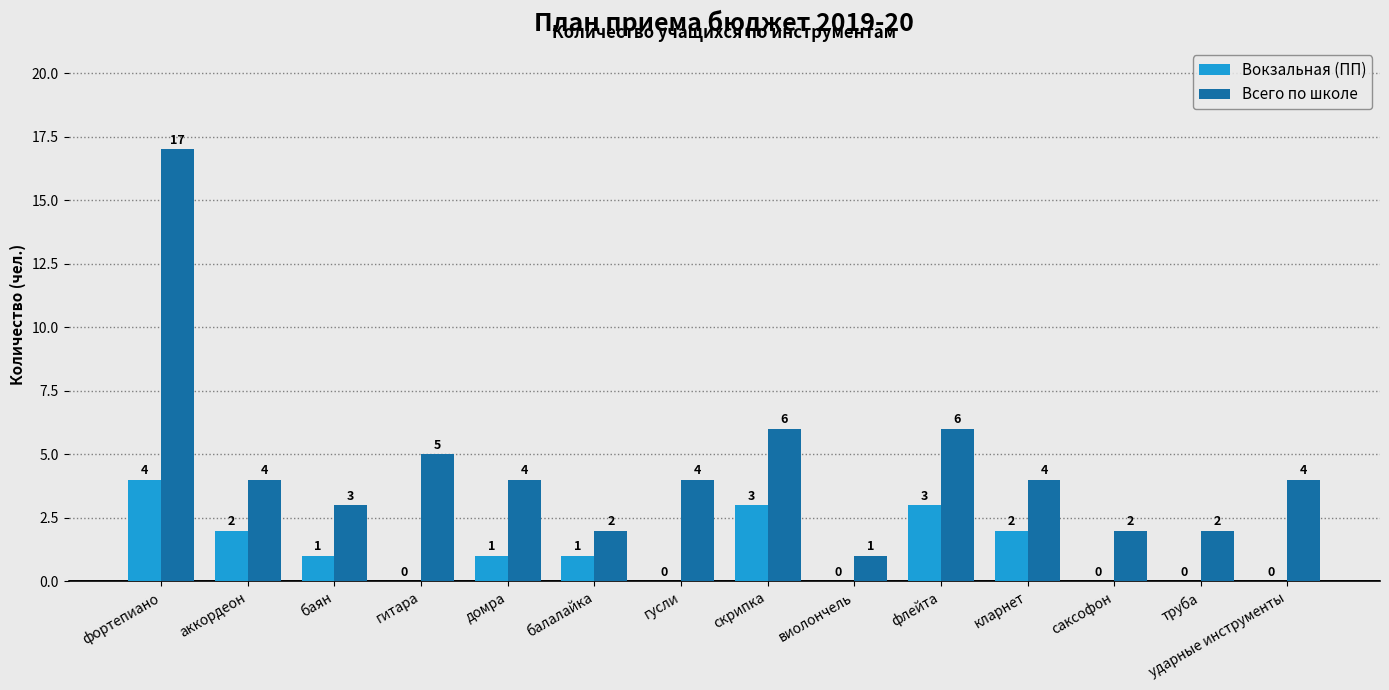

What is the difference between the Вокзальная (ПП) values at домра and ударные инструменты?

1